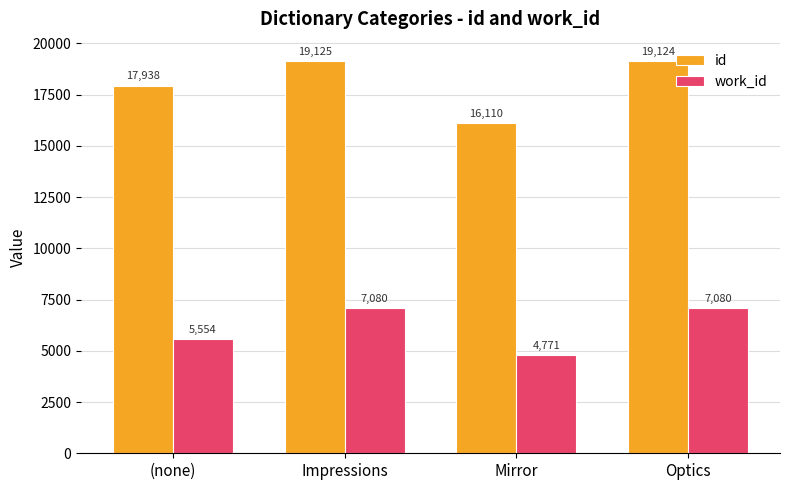

What is the difference between the id values at (none) and Impressions?

1186.5